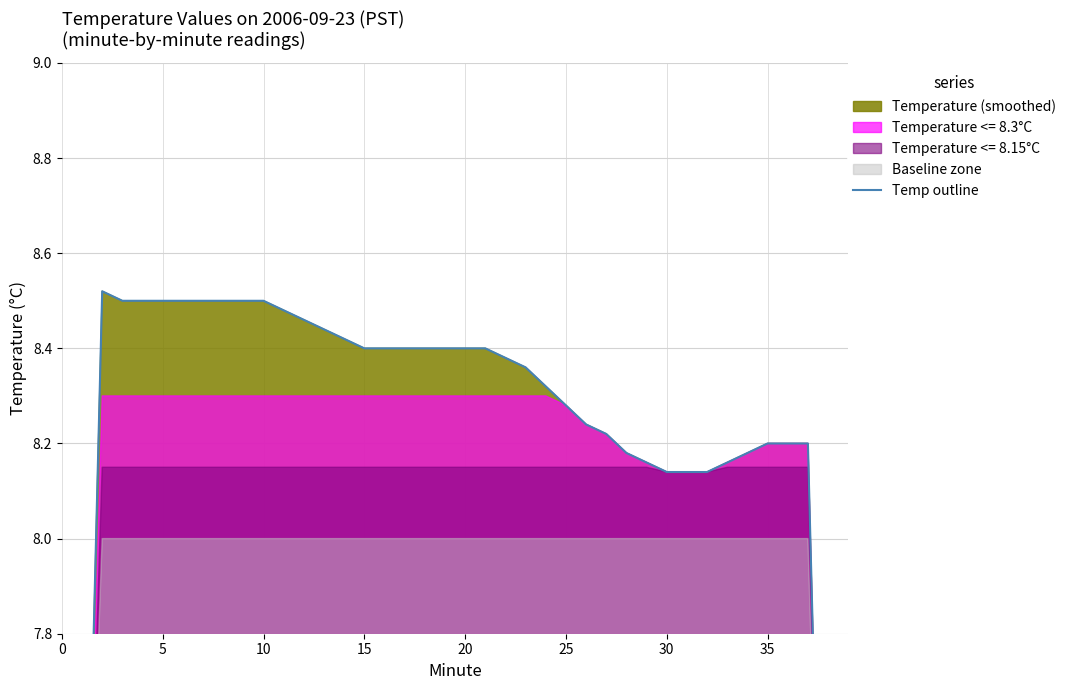

What is the smallest value displayed?

4.9